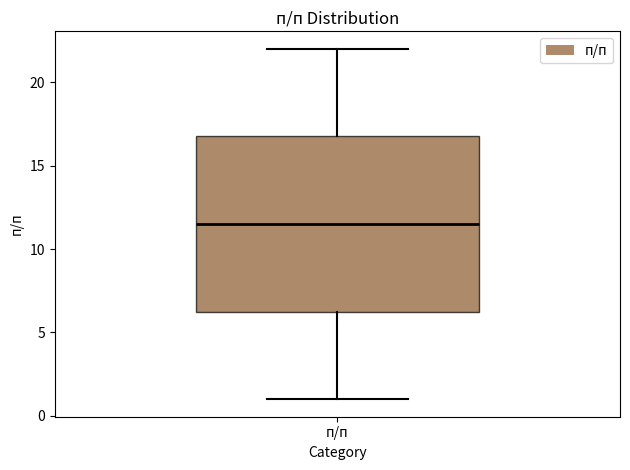

Transcribe this box plot: give where the median line is, the range the box spans, and where the two whiskers end, as read against the y-axis. The values are not printed on the chart, so give them approximately, as read against the axis.

median 11.5, box 6.5 to 17.0, whiskers 1.0 to 22.0